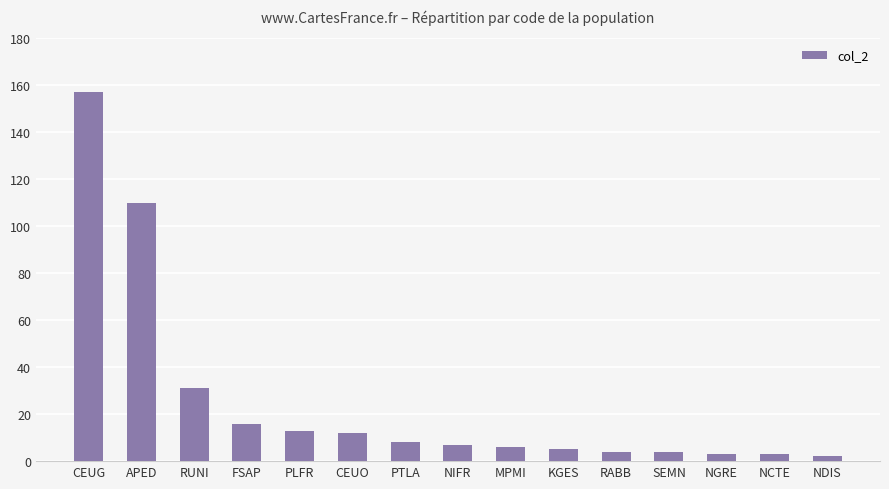

True or false: the data shows 110 at APED.

True